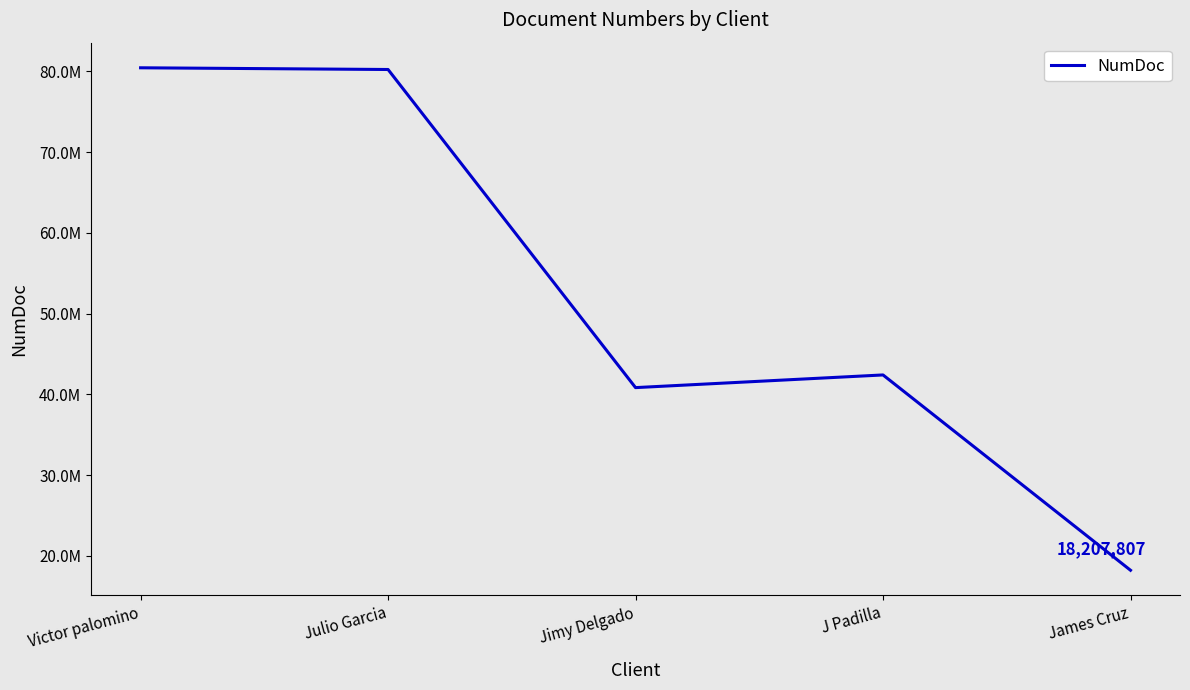

Where is the first local minimum?

Jimy Delgado